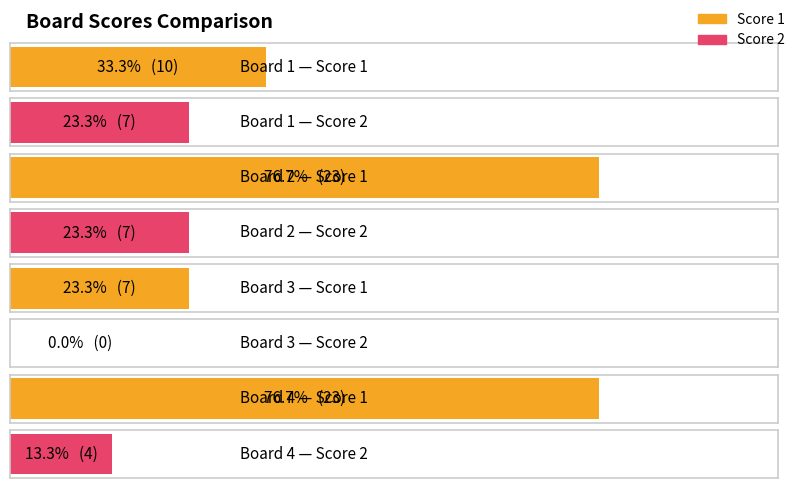

What is the sum of the Score 1 values at Board 4 and Board 1?

33